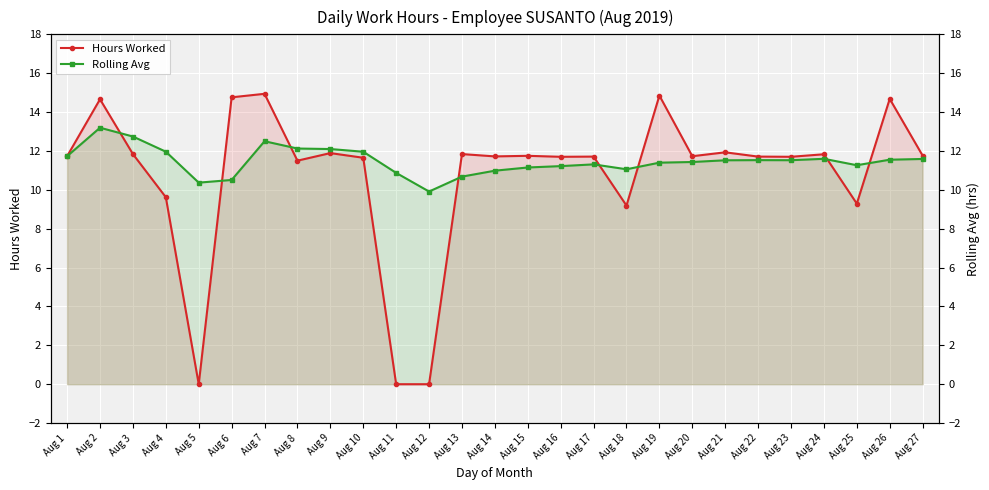

Which series has the largest range (max minus min)?

Hours Worked